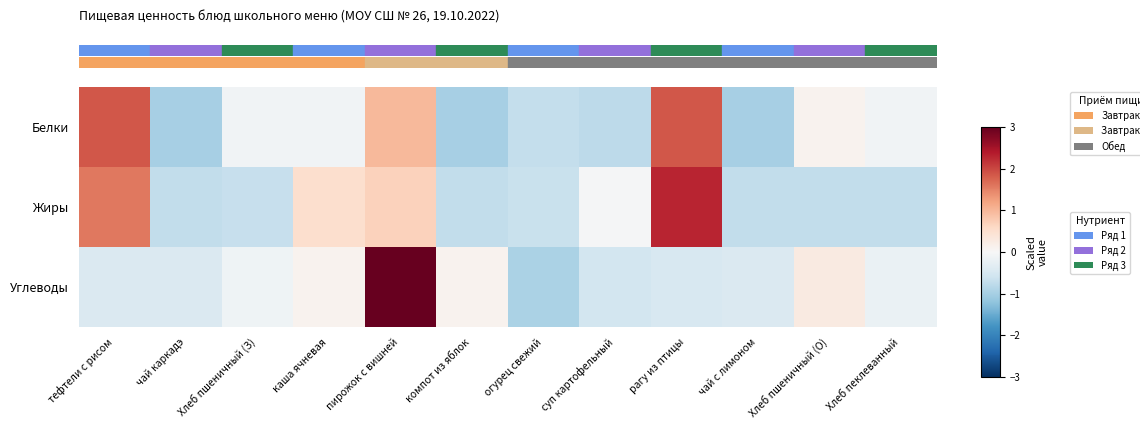

Which series has the largest range (max minus min)?

row_2